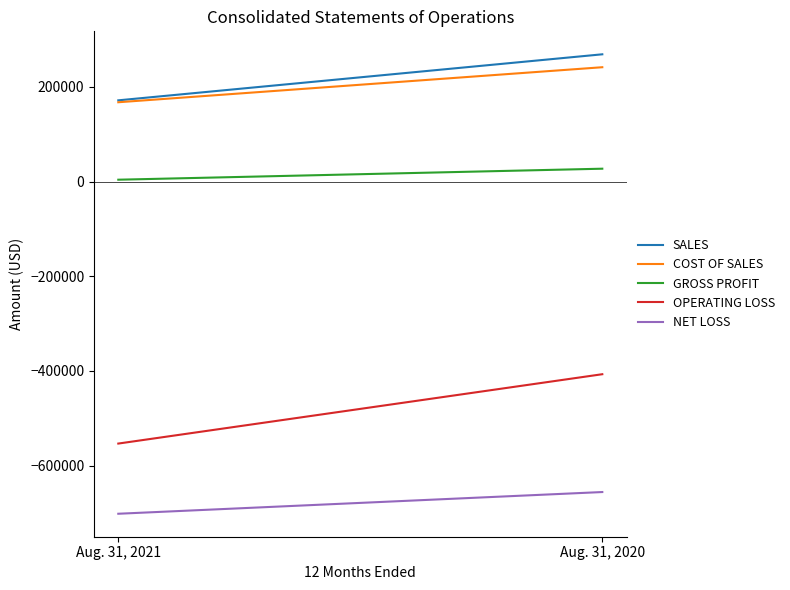

Which category has the lowest value in the GROSS PROFIT series?

Aug. 31, 2021